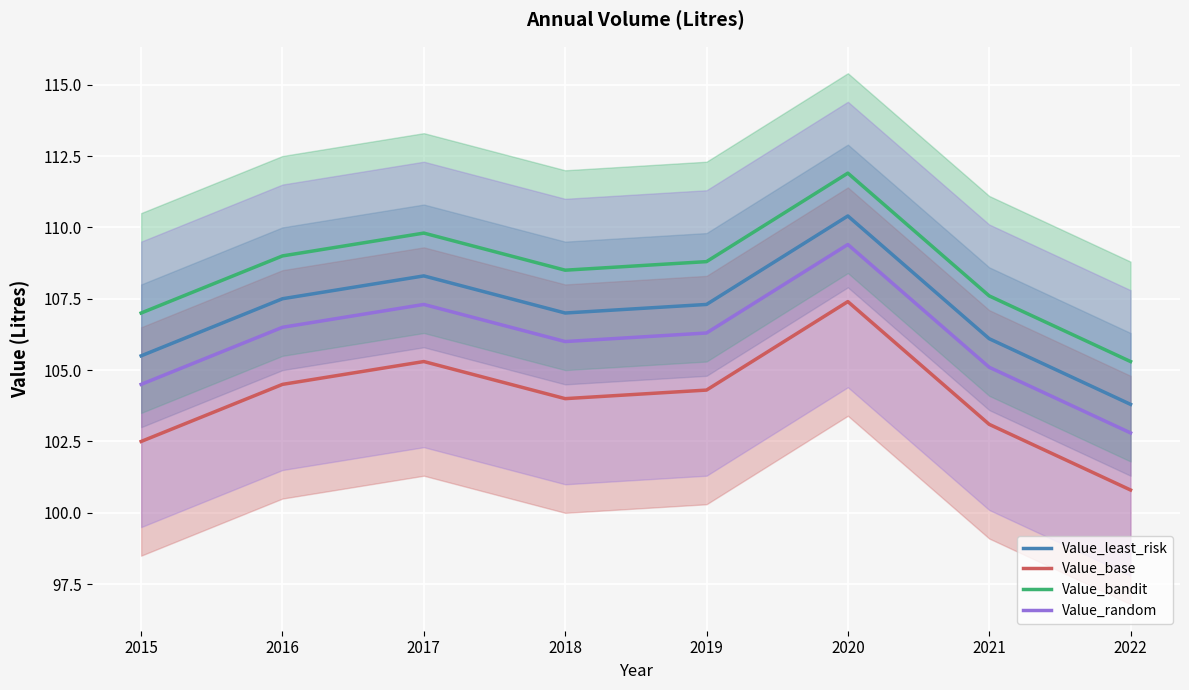

Which category has the highest value across all series?

2020